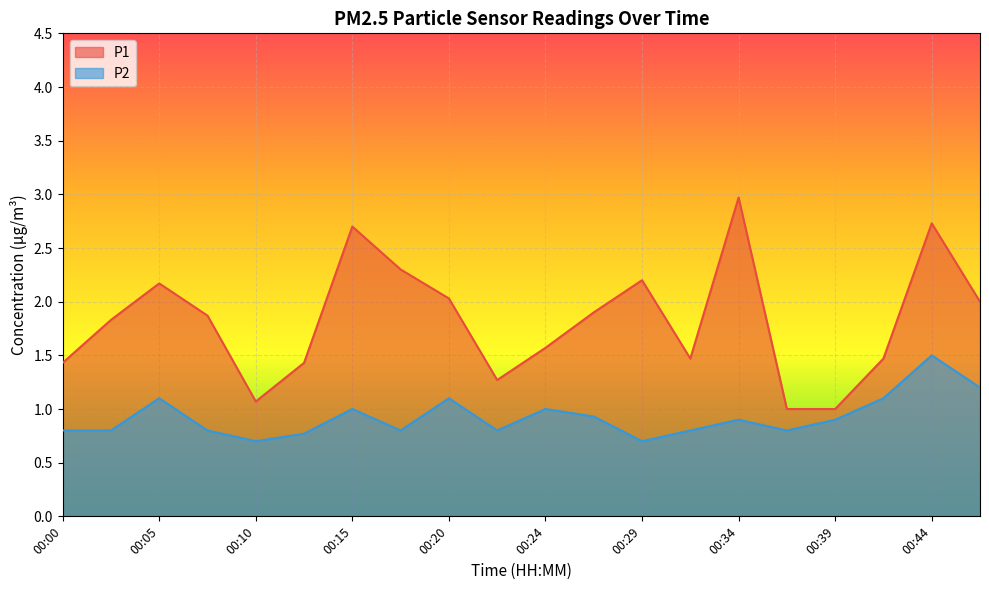

Between 00:27 and 00:12, which is larger?

00:27